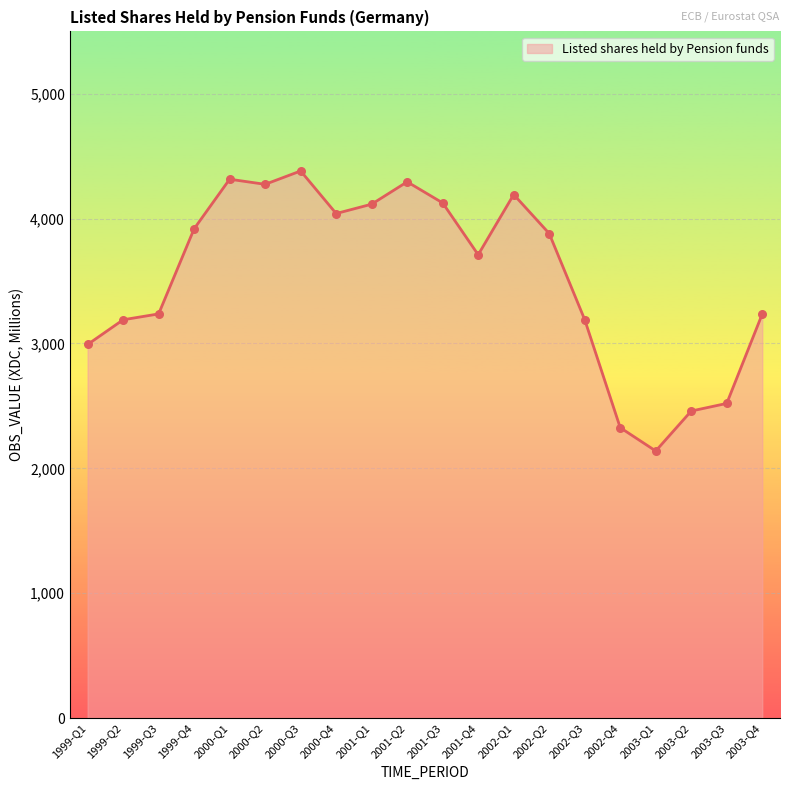

What is the ratio of the value at 2001-Q4 to the value at 2000-Q2?

0.9